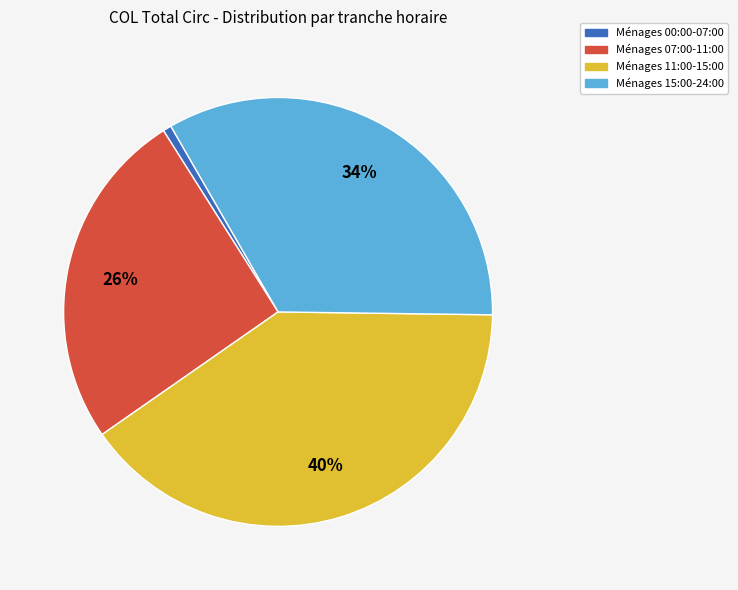

To the nearest percent, what is the difference between the largest and smallest slice percentages?

39%